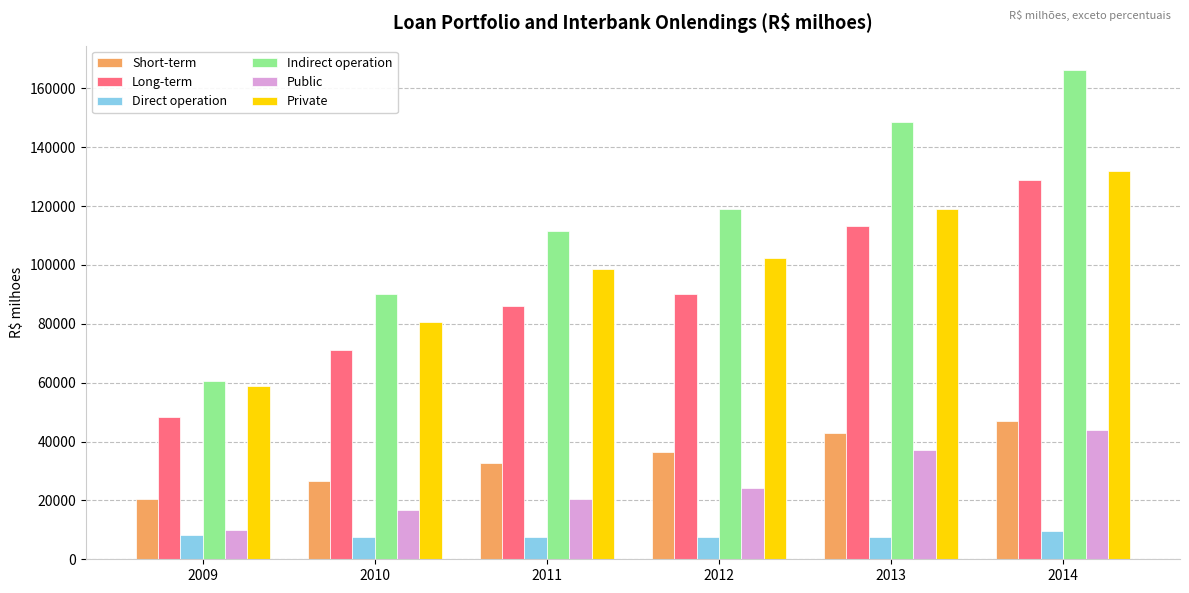

At which label does Long-term reach its peak?

2014